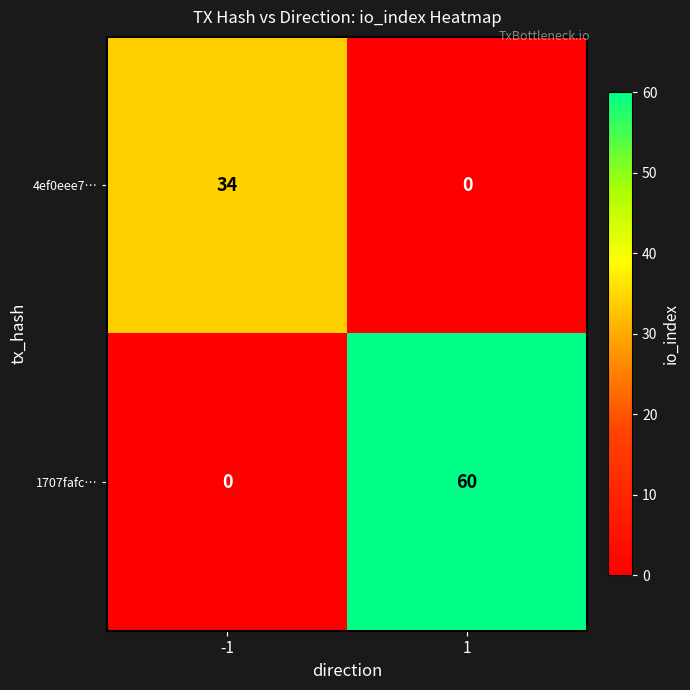

What is the sum of all 4ef0eee7… values?

34